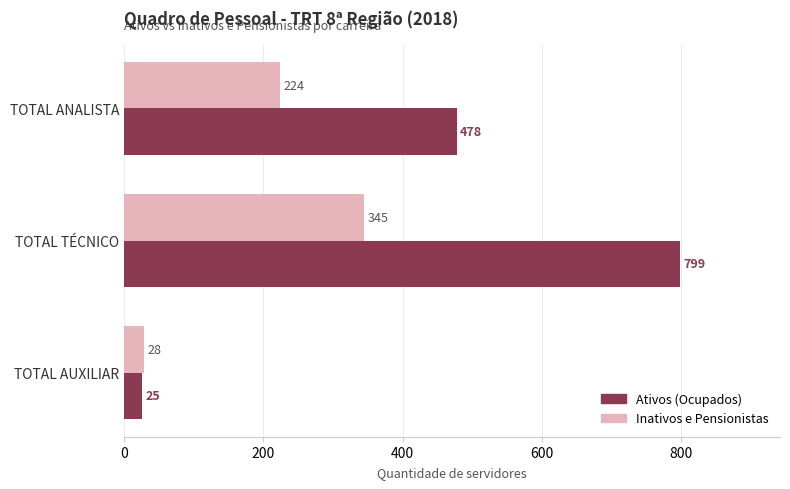

Which category has the highest value across all series?

TOTAL TÉCNICO